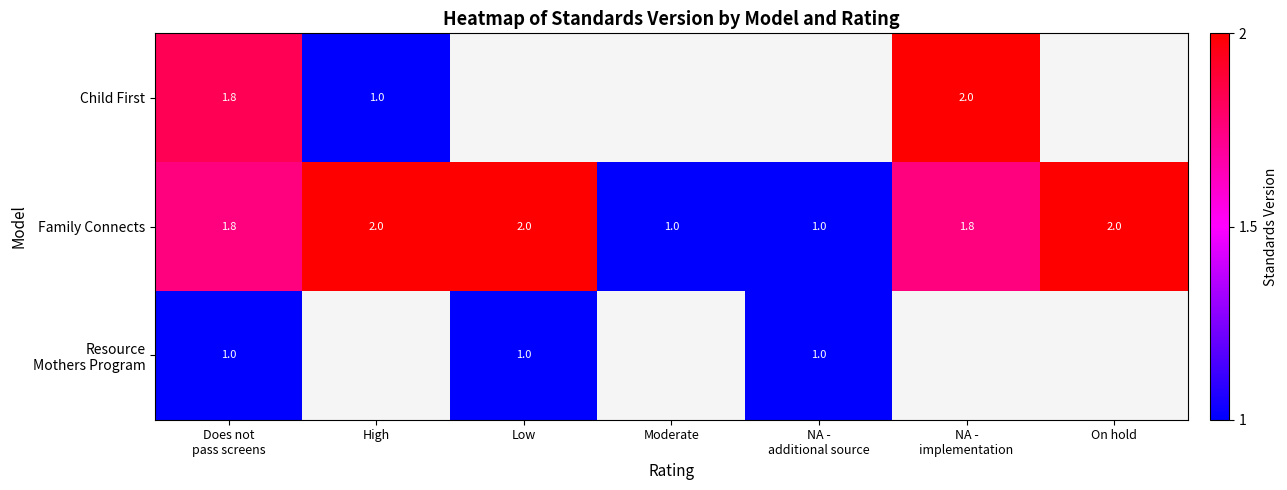

Which category has the lowest value in the Child First series?

High